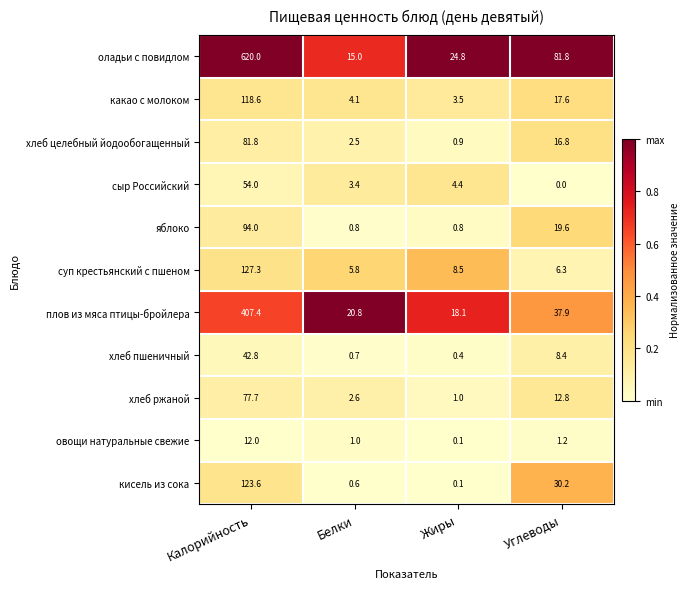

Between Калорийность and Белки, which series saw the biggest shift?

оладьи с повидлом